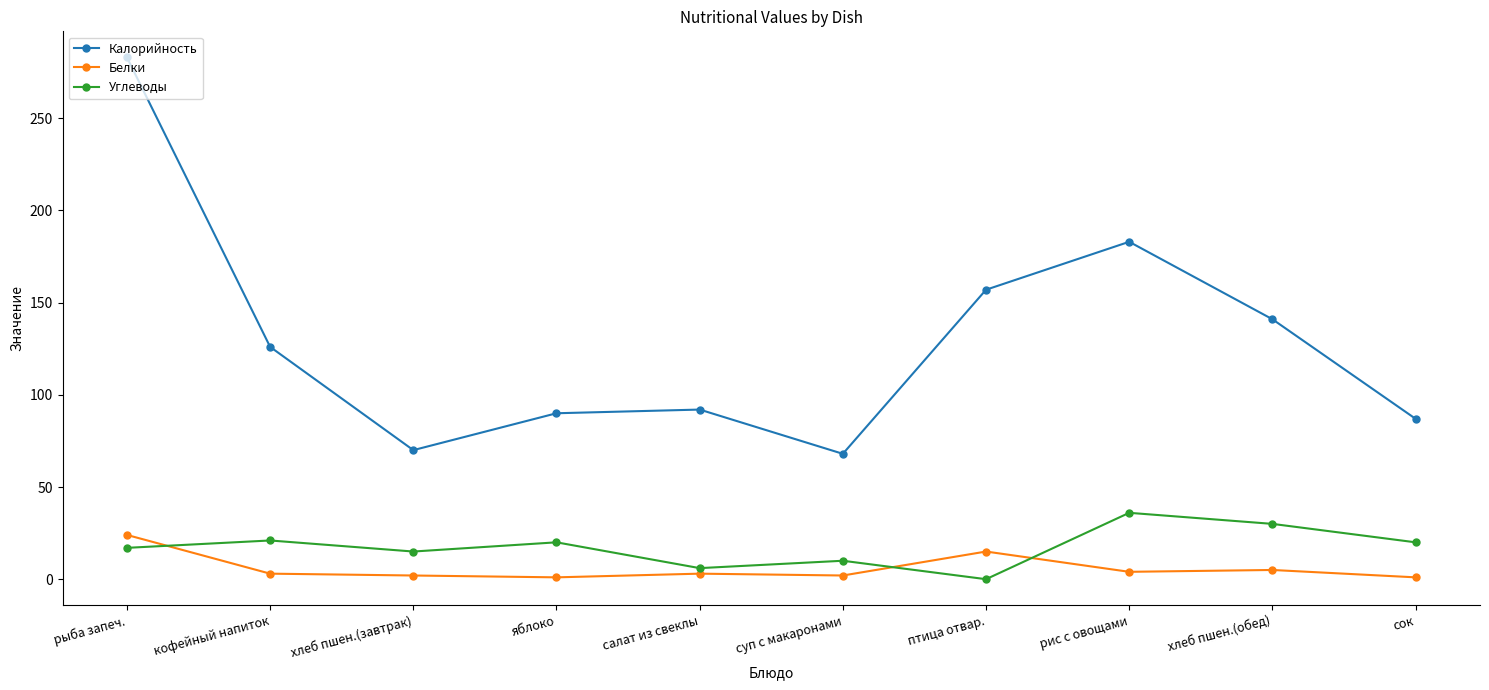

Which series has the largest total across all categories?

Калорийность